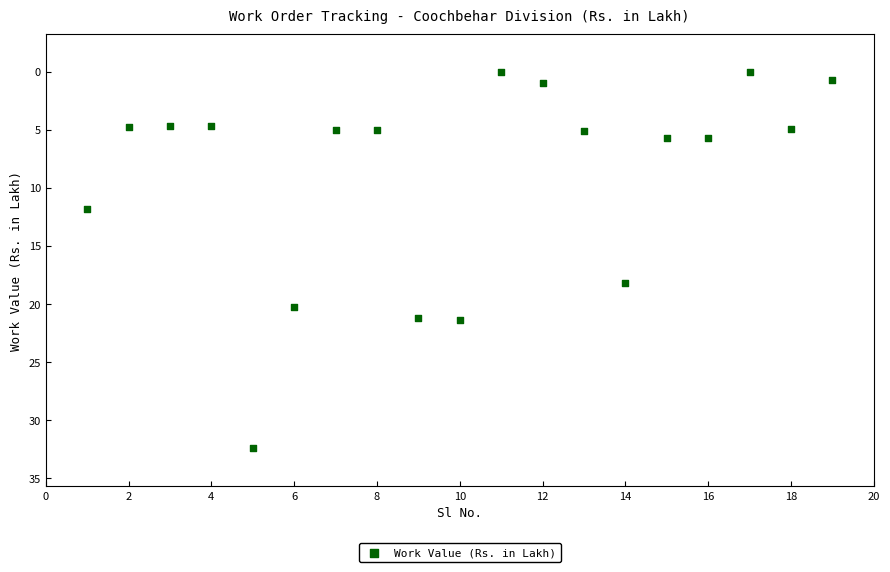

What is the range of X values (max minus min)?

18.0